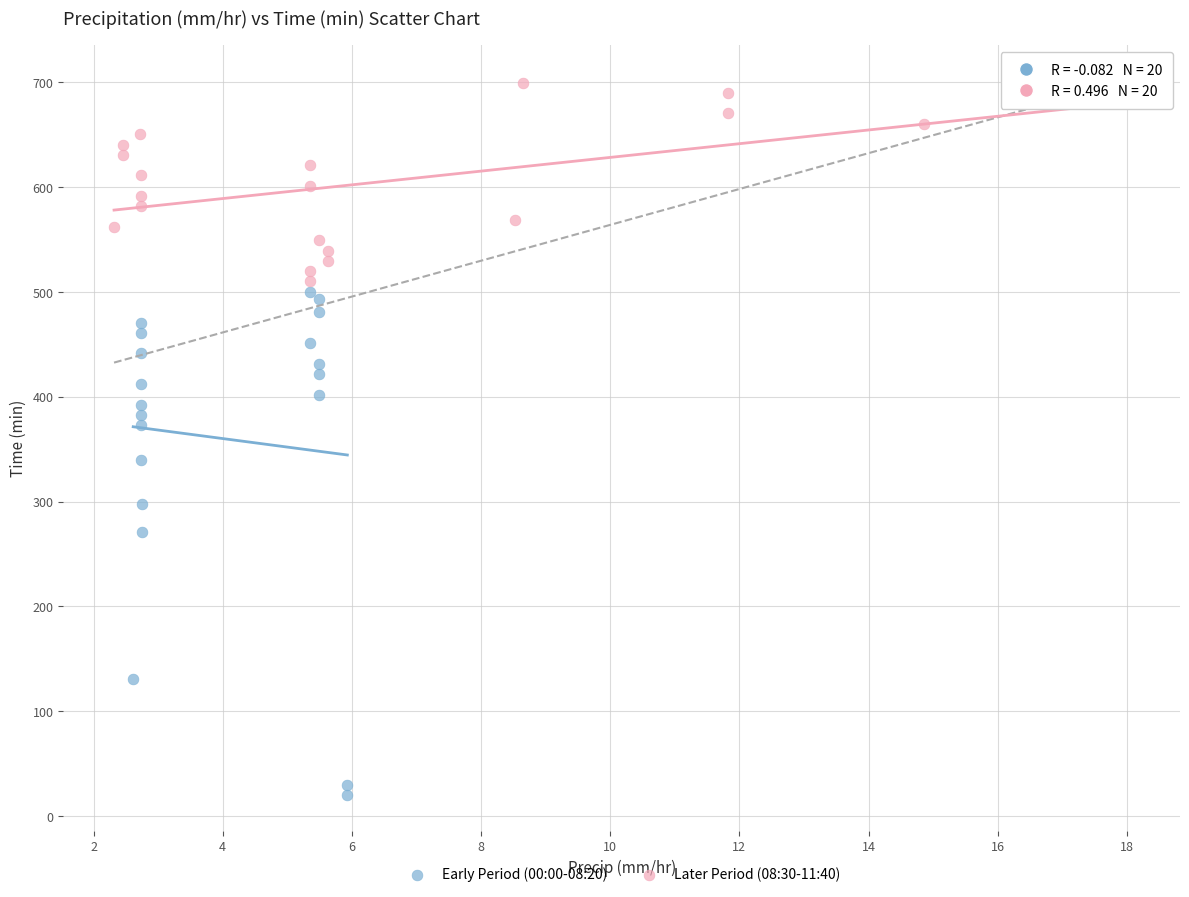

Which series has the largest Y range (max minus min)?

Early Period (00:00-08:20)